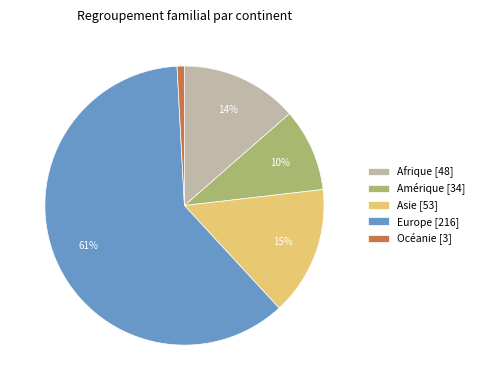

Does Europe represent more than half of the total?

Yes